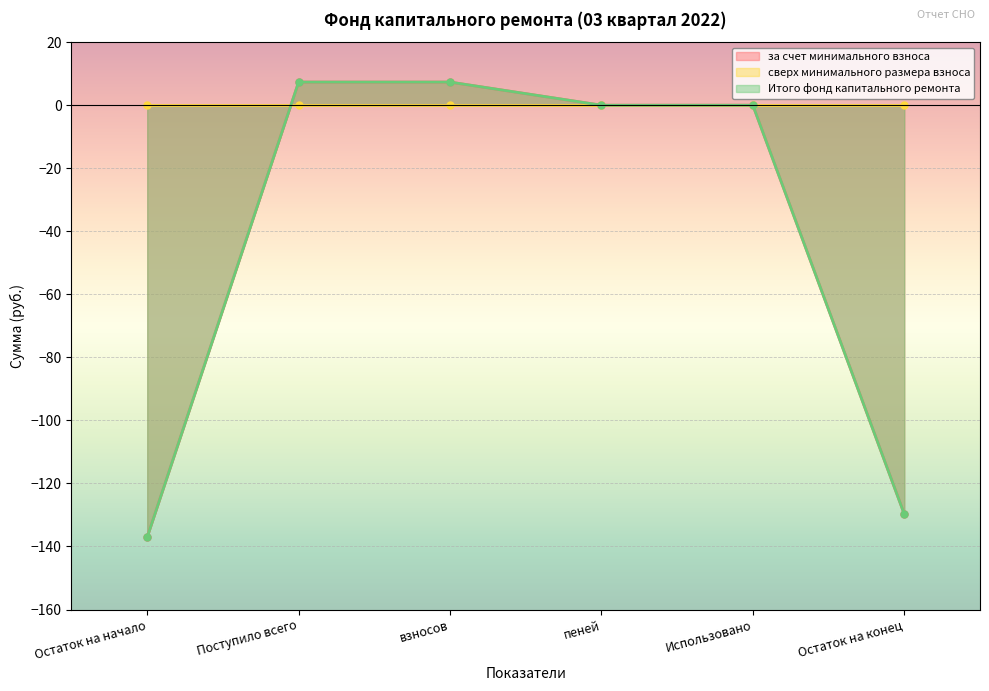

What position from the right is Поступило всего?

5